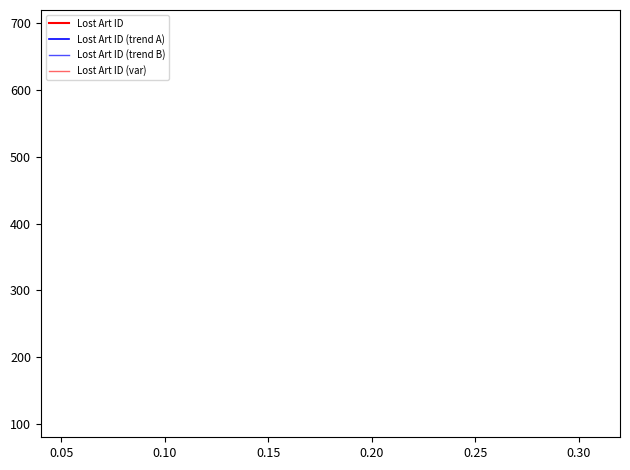

Does the chart display data point markers on the line(s)?

No